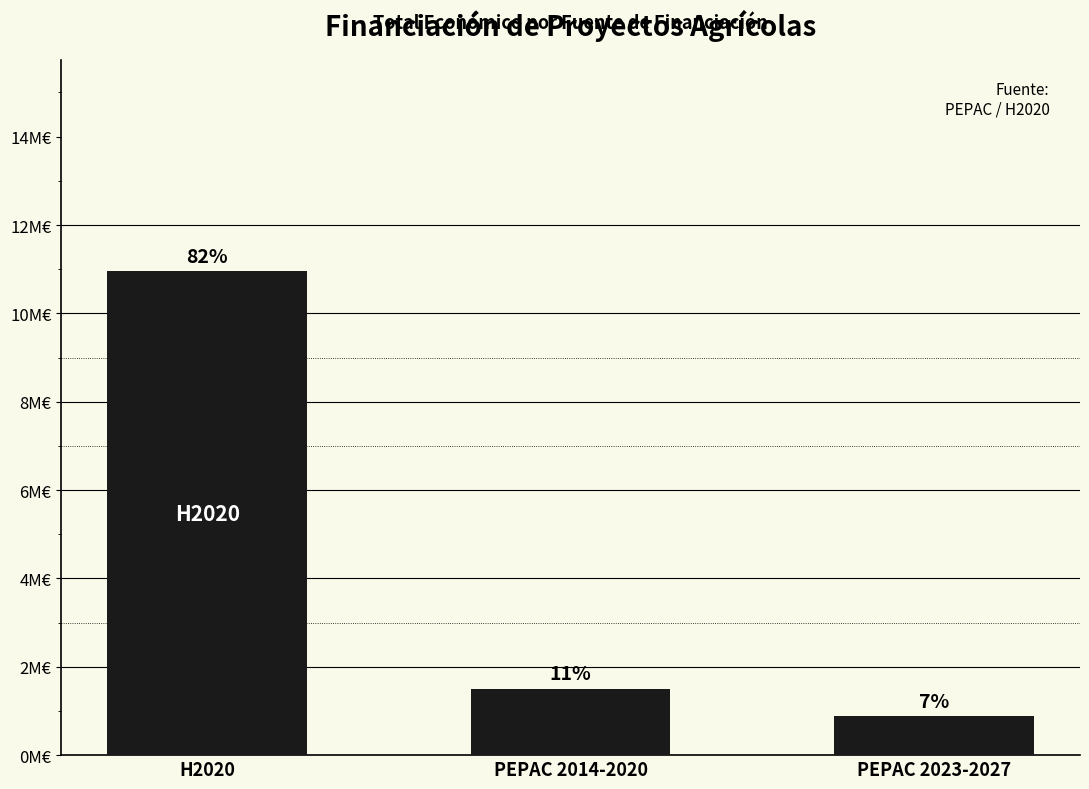

Reading left to right, transcribe all the data shown in this chart.

10950171	1506329	875761